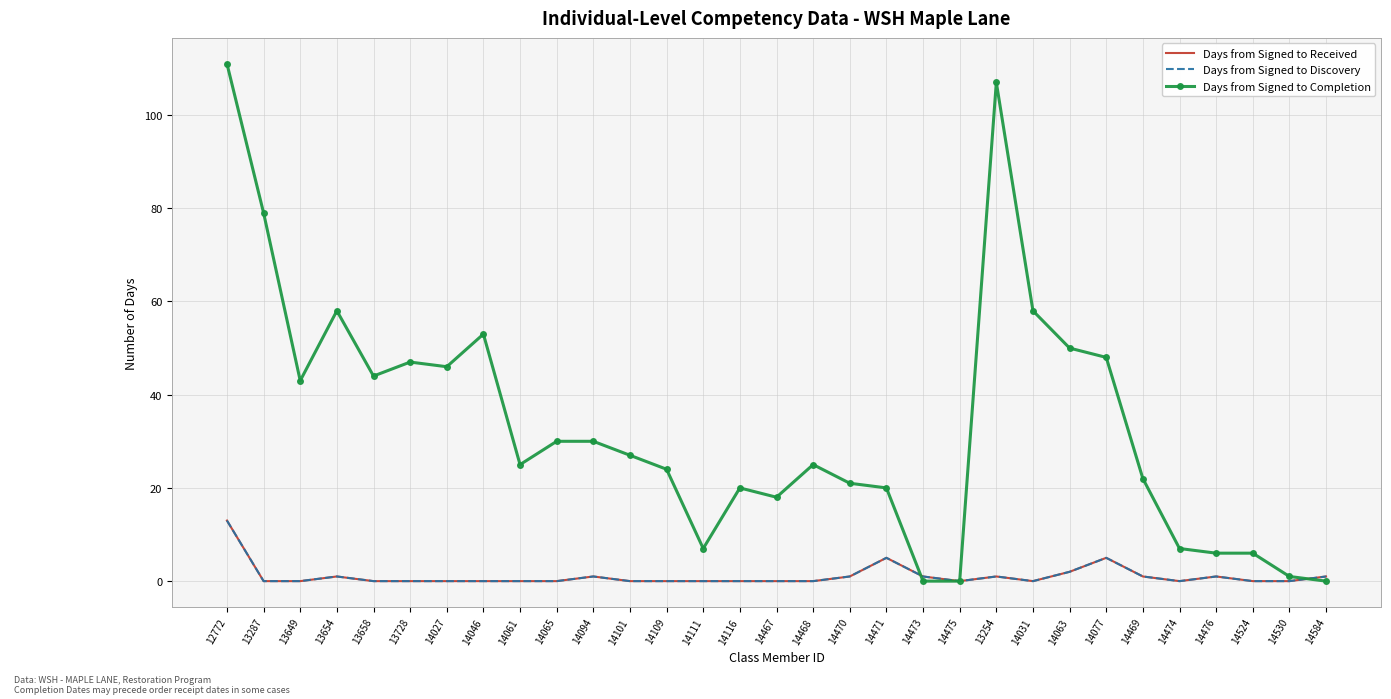

True or false: Days from Signed to Discovery has a value of 0 at 14116.

True